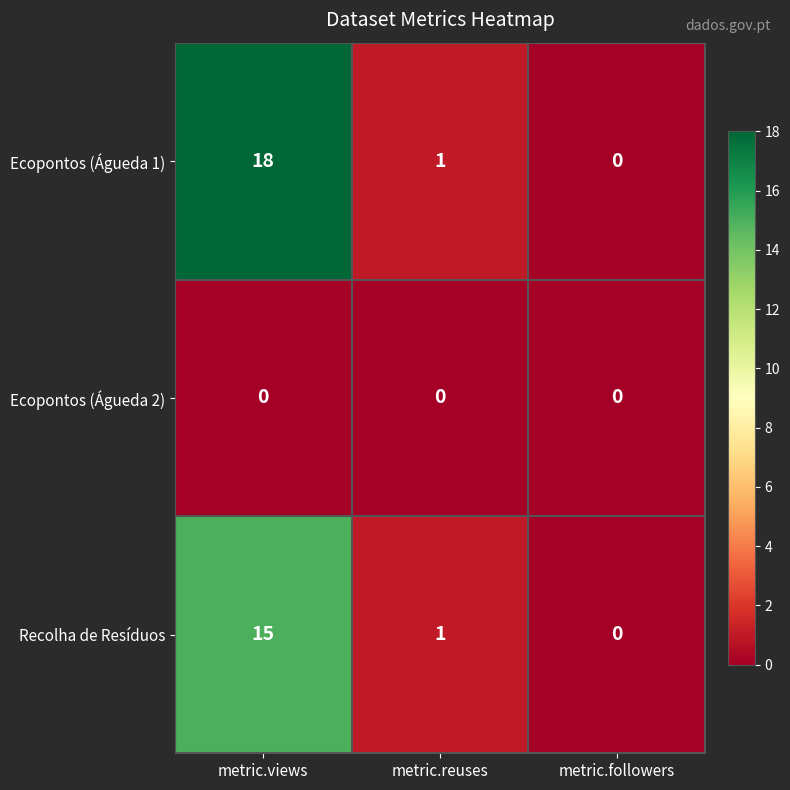

What is the spread (max minus min) of values at metric.reuses?

1